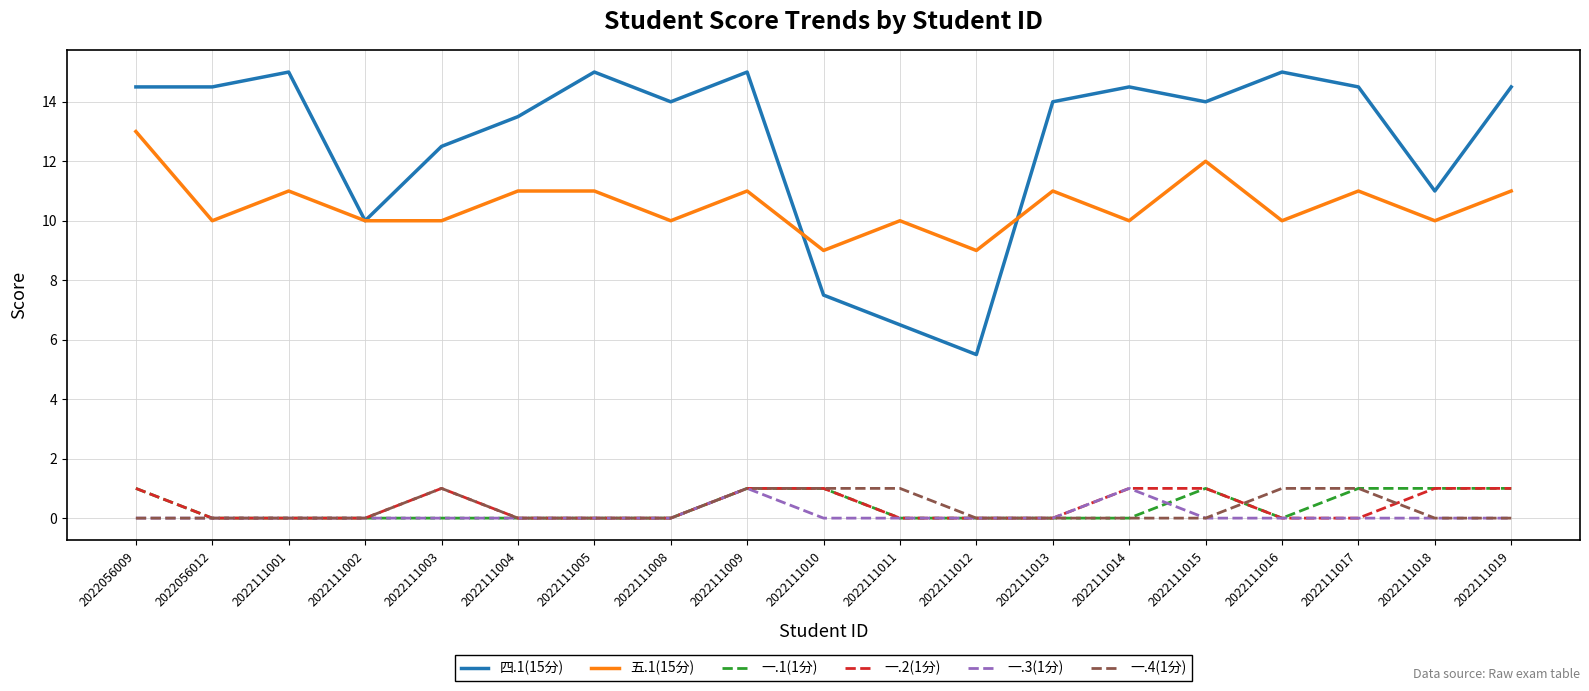

Which series has the widest spread of values?

四.1(15分)